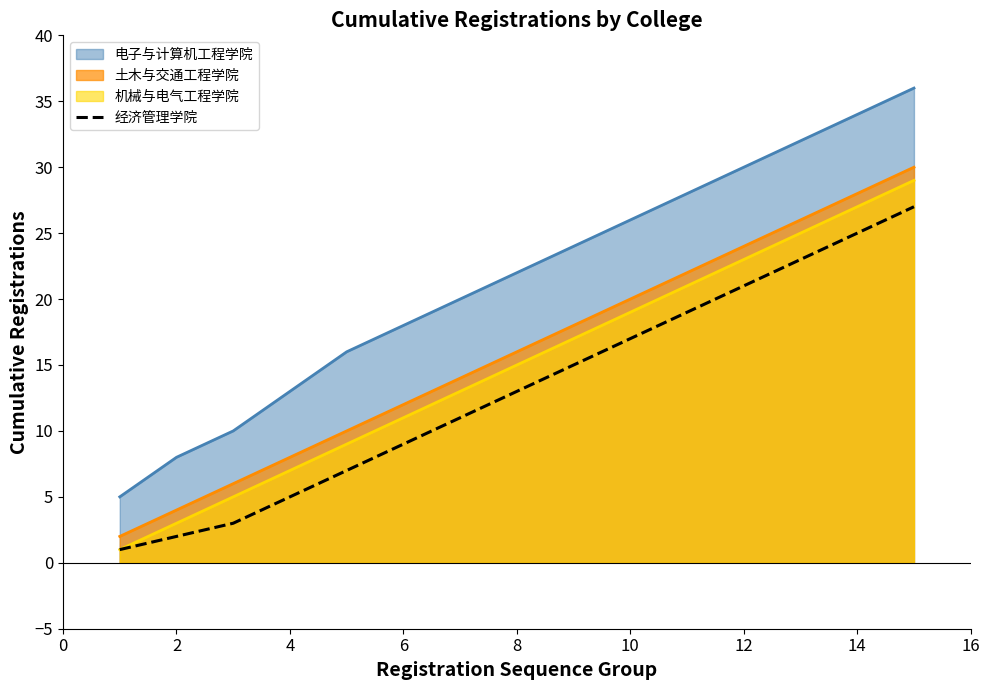

What is the maximum value for 机械与电气工程学院?

29